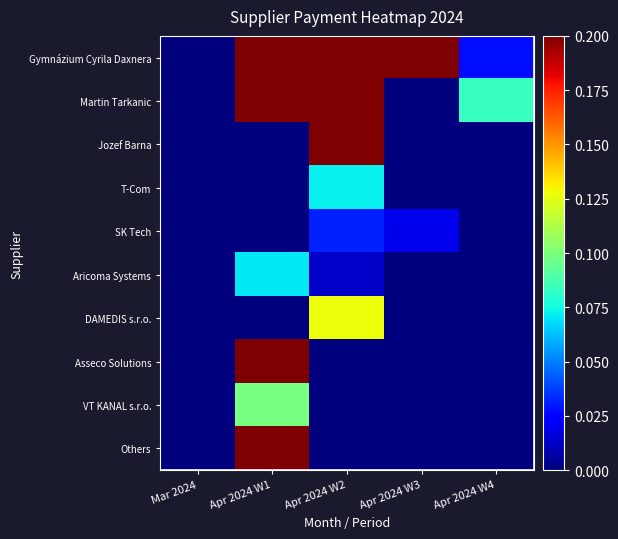

How many data points in VT KANAL s.r.o. are above 0?

1